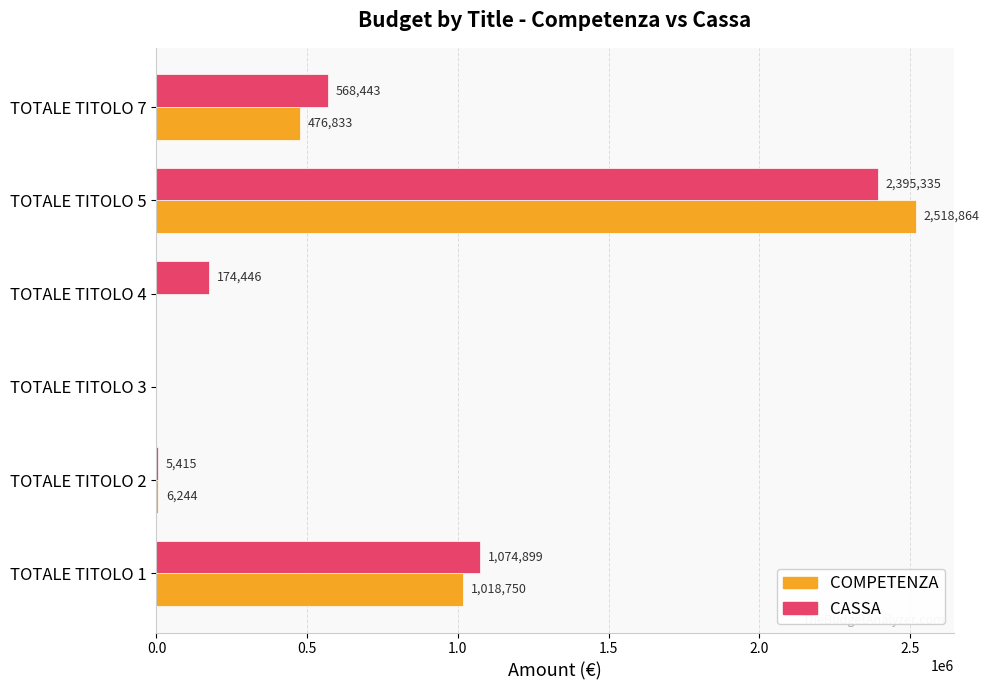

What is the maximum value for COMPETENZA?

2518863.6